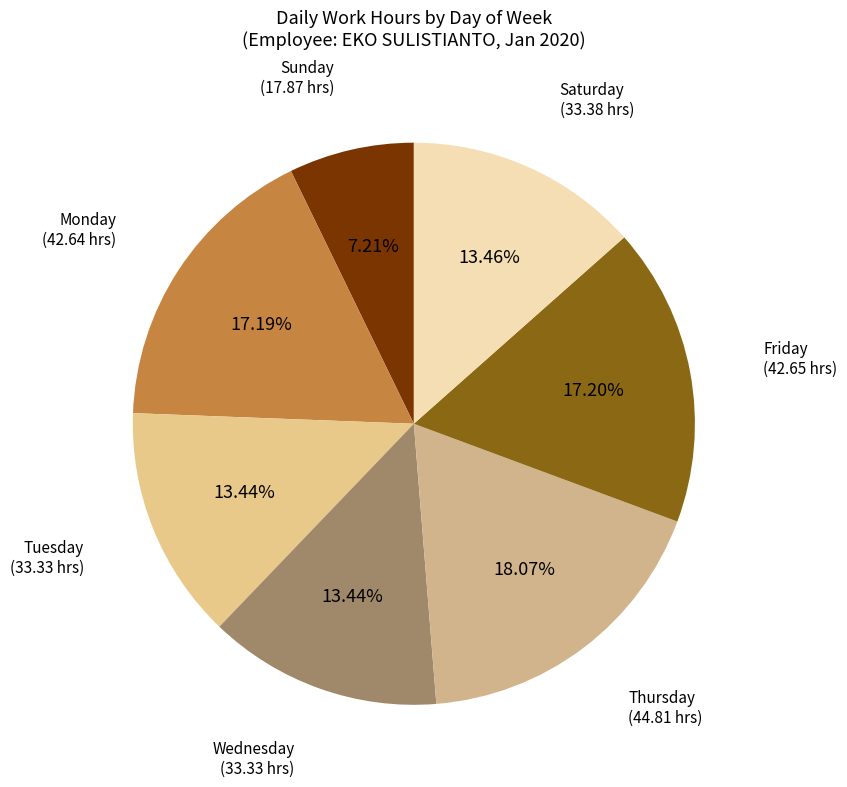

Count the number of slices in the pie.

7